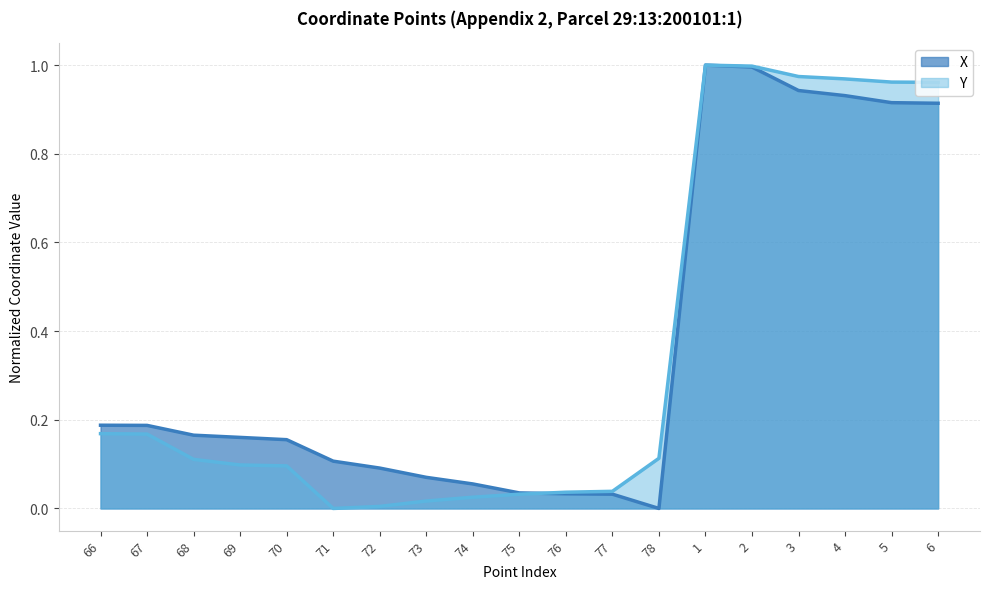

What is the total value across all series at 78?

0.1